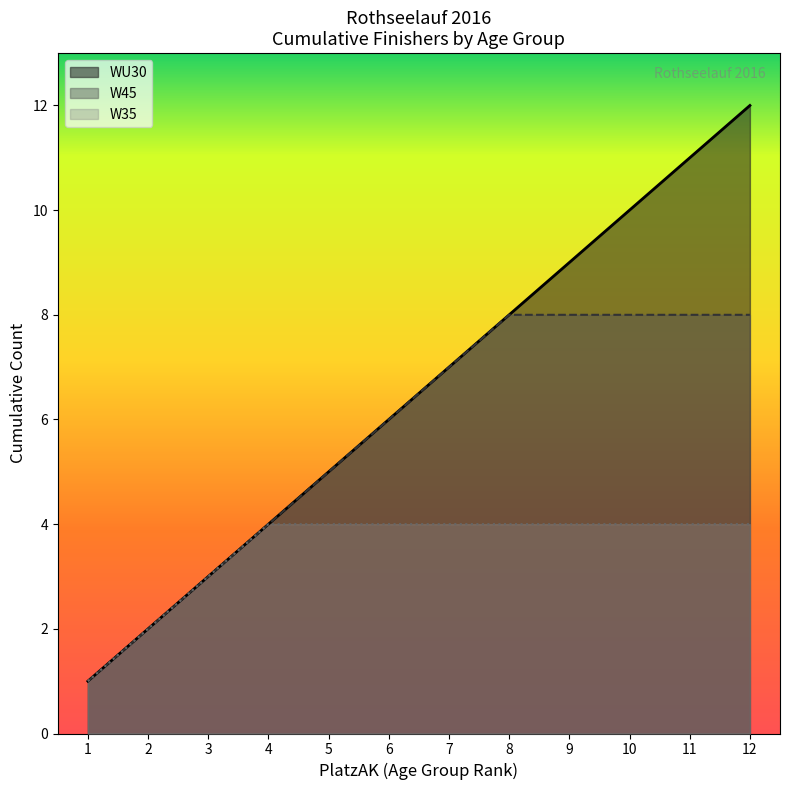

Which series has the largest total across all categories?

WU30